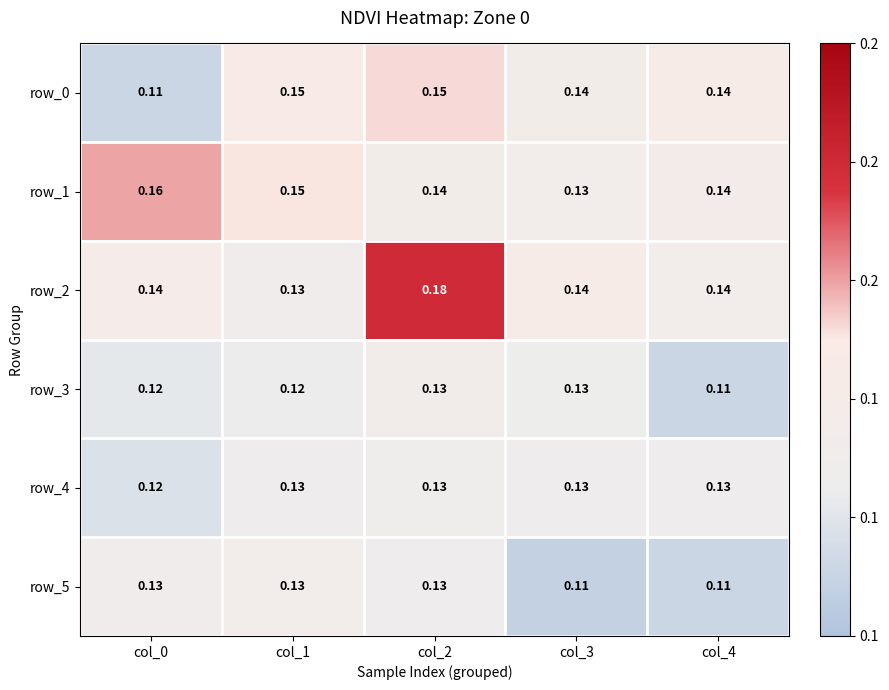

Which series has the largest total across all categories?

row_2